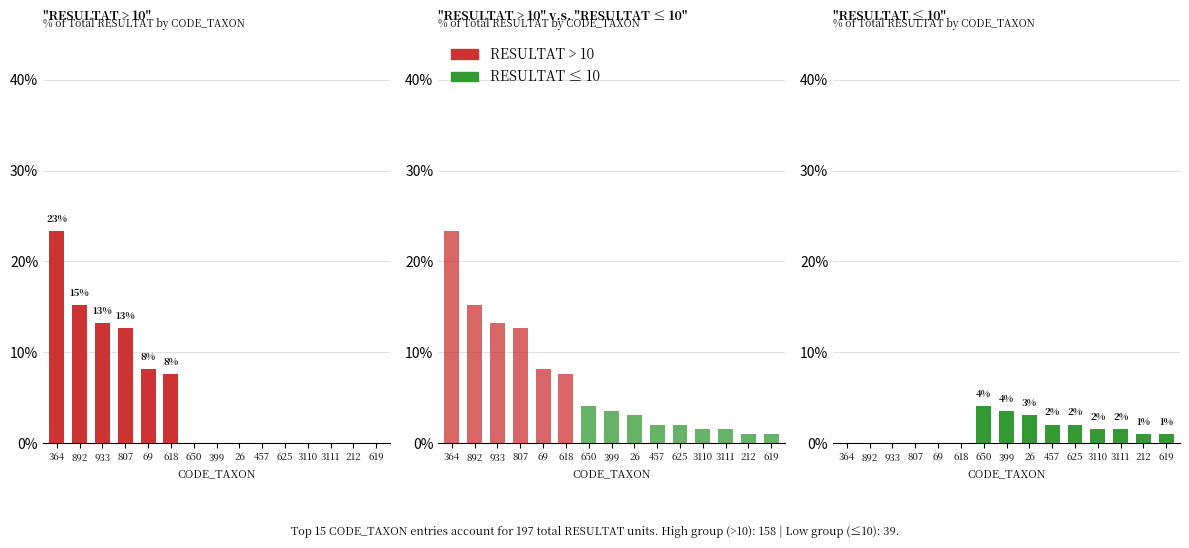

Where is RESULTAT ≤ 10 nearest to the value 2?

457